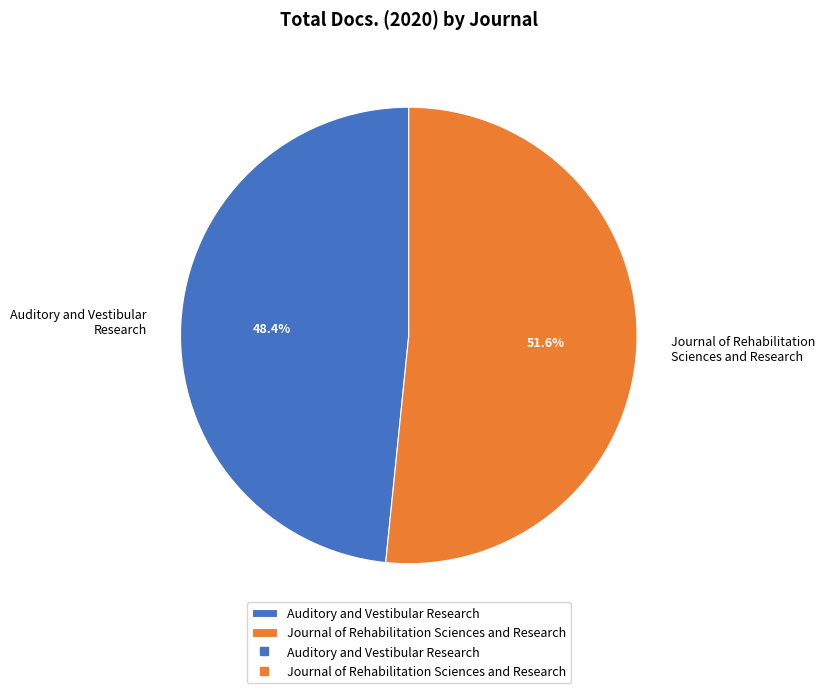

What percentage do Auditory and Vestibular Research and Journal of Rehabilitation Sciences and Research together represent?

100.0%